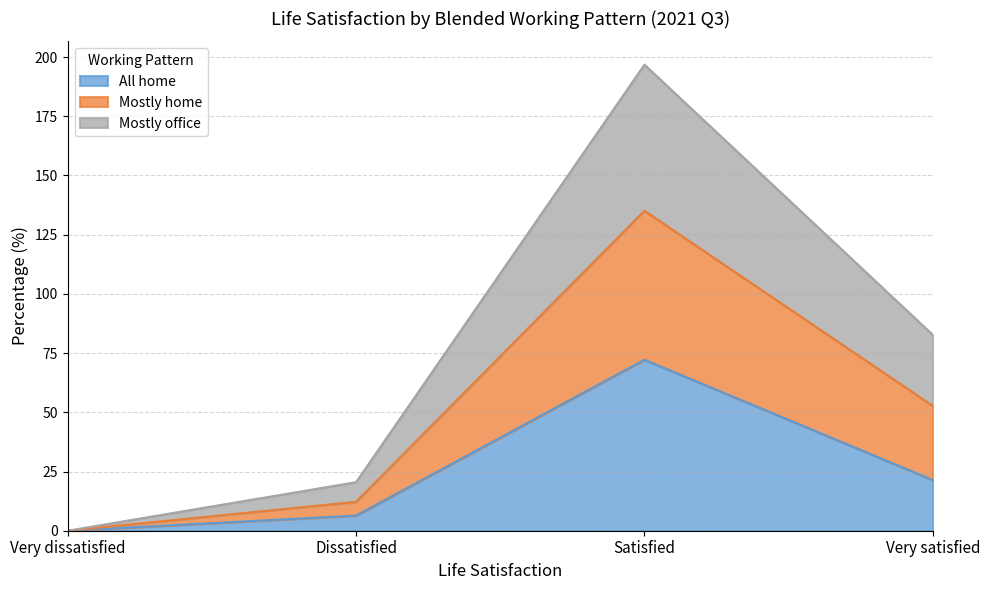

What is the approximate value of All home at Satisfied?

72.2